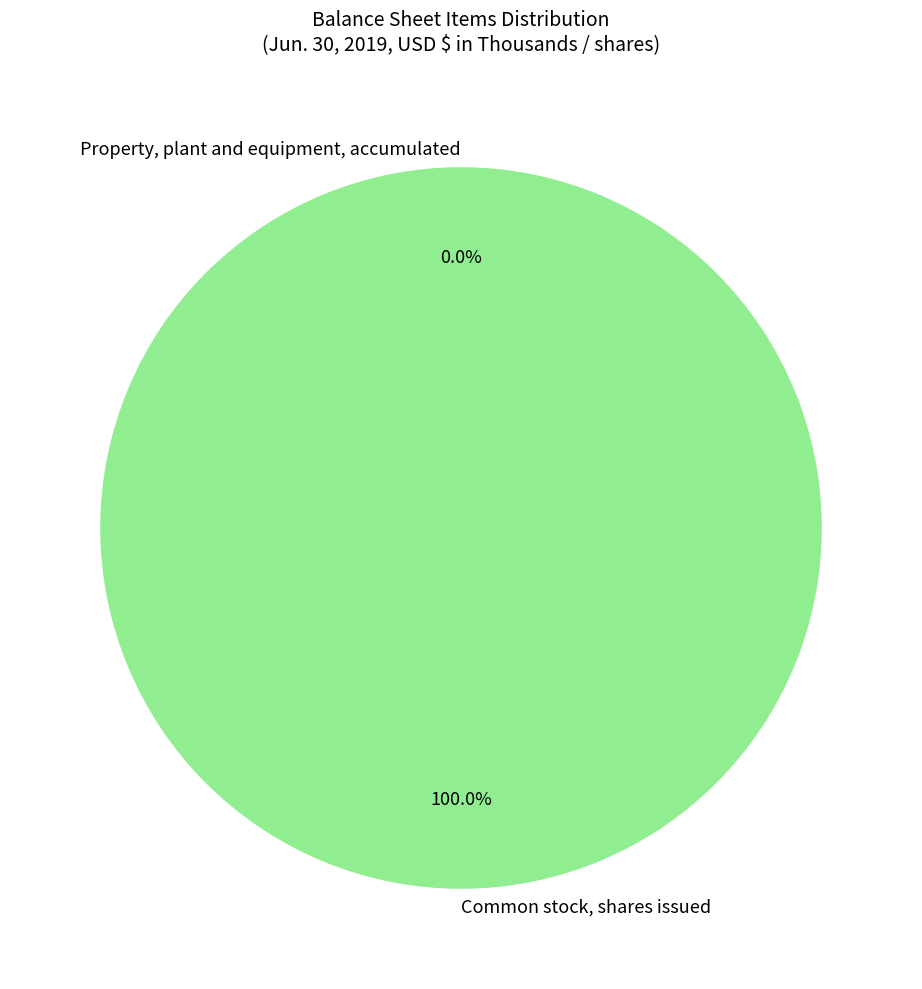

Which category accounts for the majority?

Common stock, shares issued